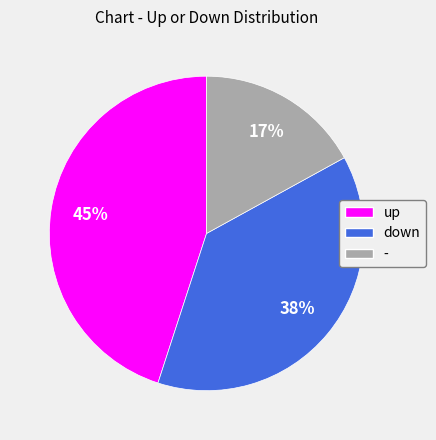

Approximately how many times larger is the value at - compared to up?

0.4